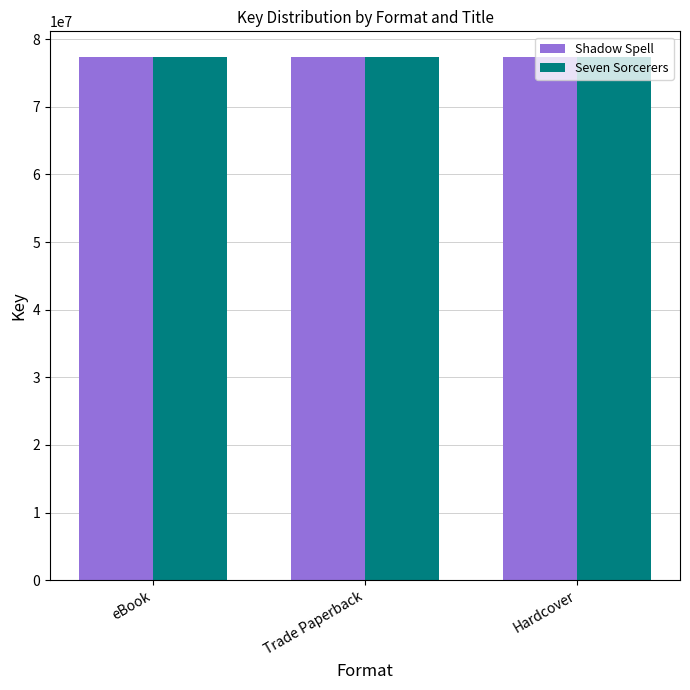

What is the minimum value for Seven Sorcerers?

77287903